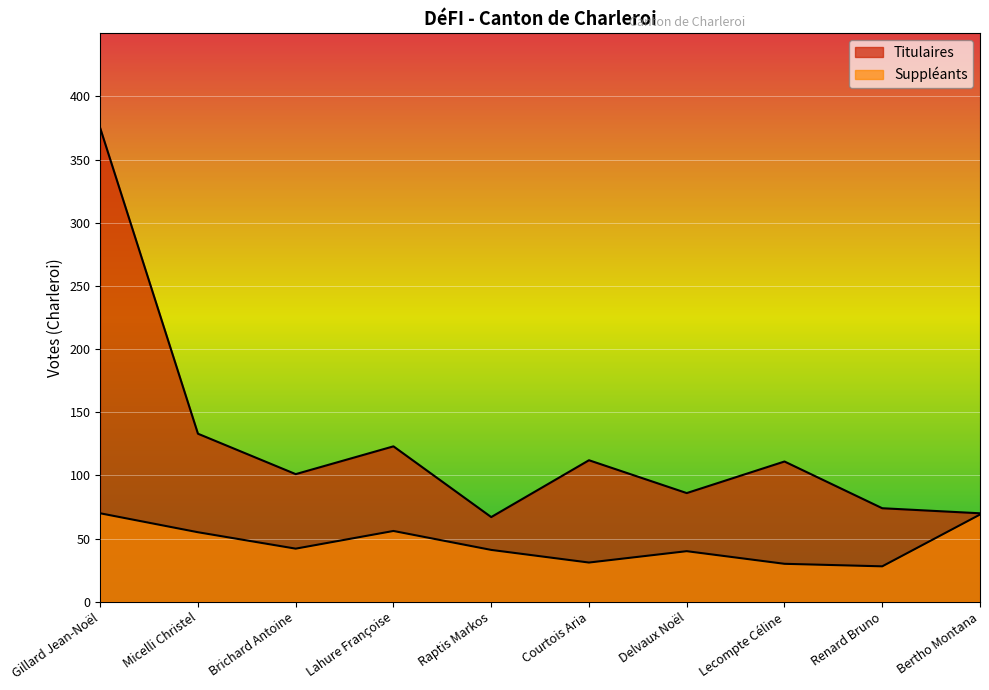

What is the label of the 2nd point from the right?

Renard Bruno